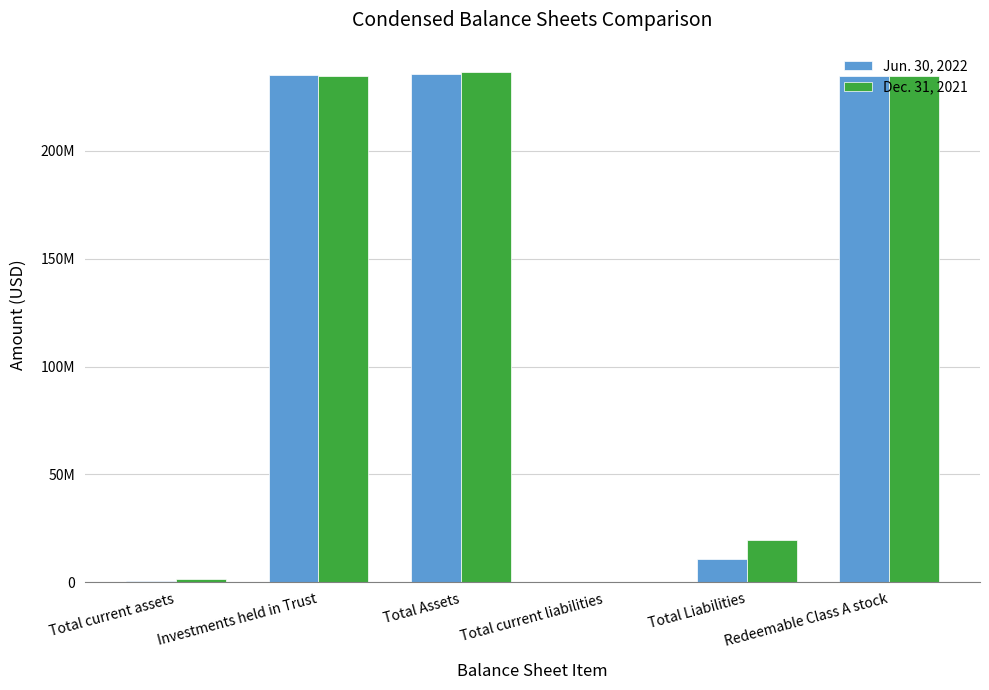

Where does the Jun. 30, 2022 series first go above 234663680?

Investments held in Trust